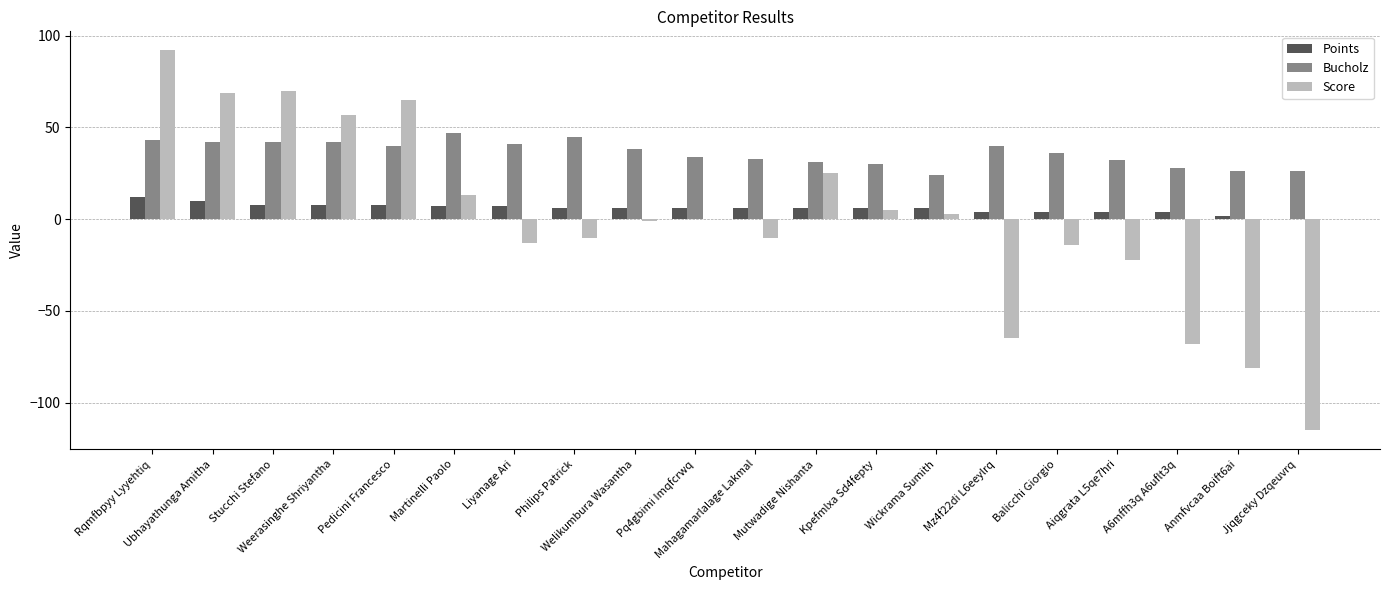

Which series has the largest total across all categories?

Bucholz